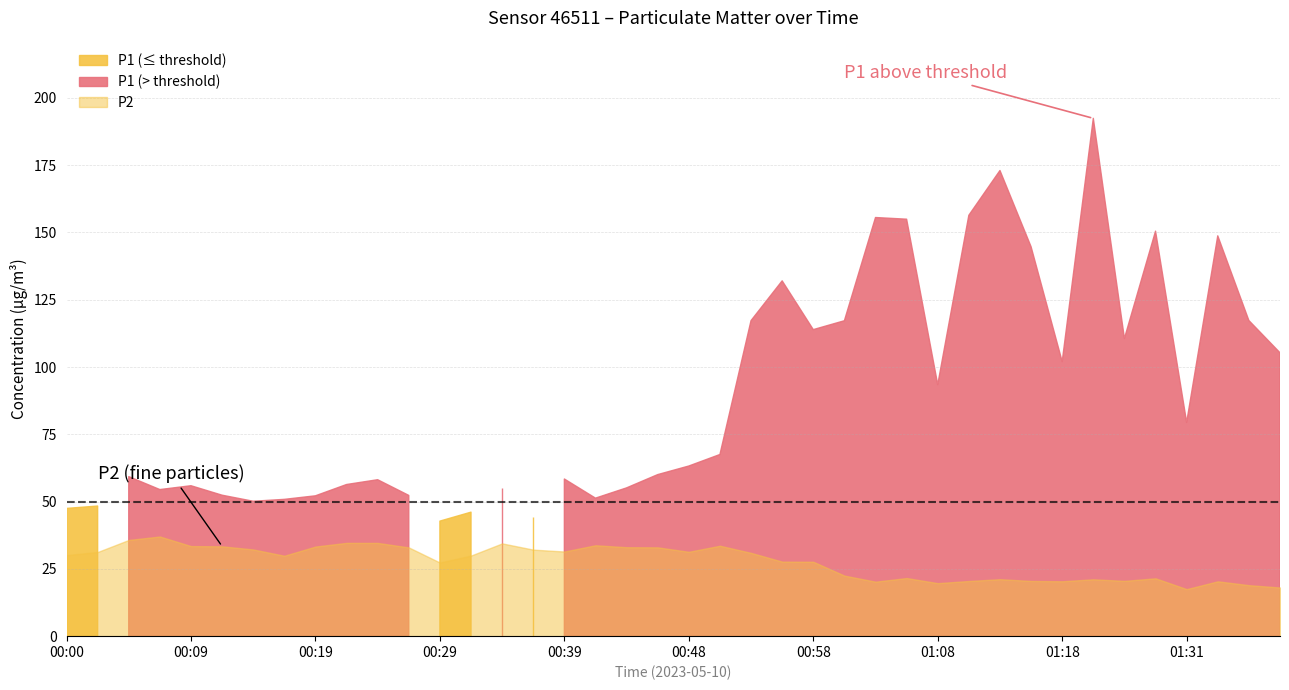

True or false: P1 and P2 intersect in this chart.

False